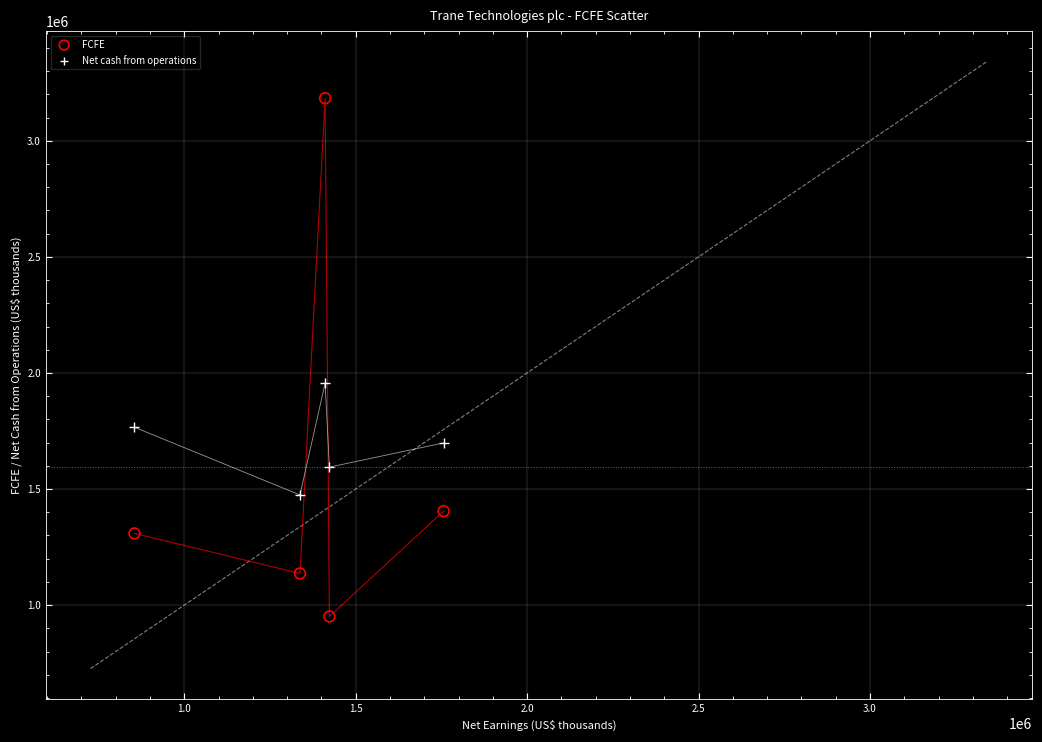

Which series reaches the maximum Y coordinate?

FCFE